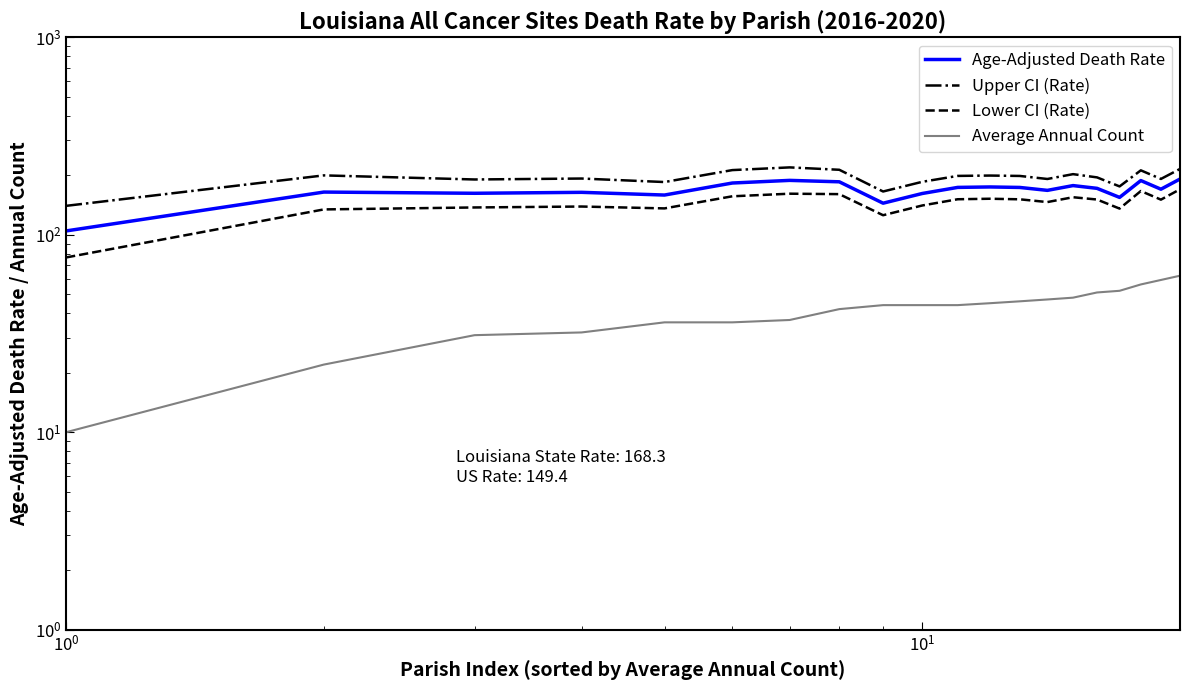

The Average Annual Count series shows 81.5 at 16. True or false?

False